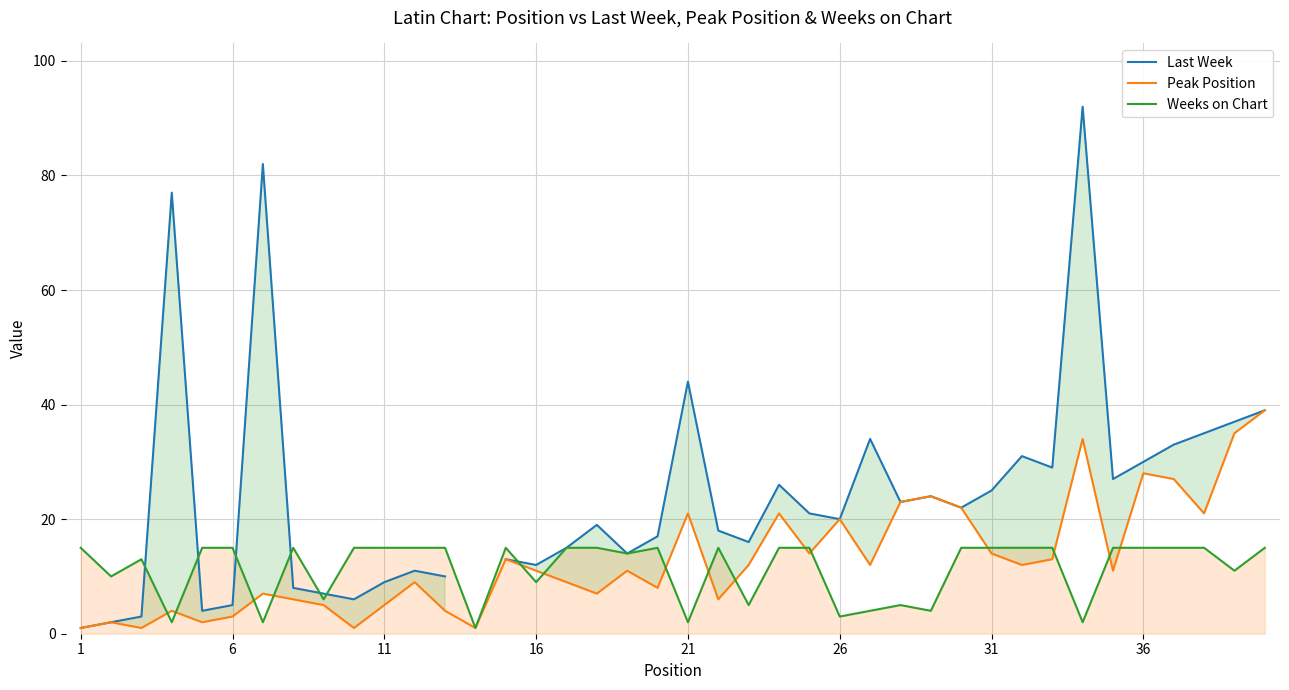

What is the highest value of the Weeks on Chart series?

15